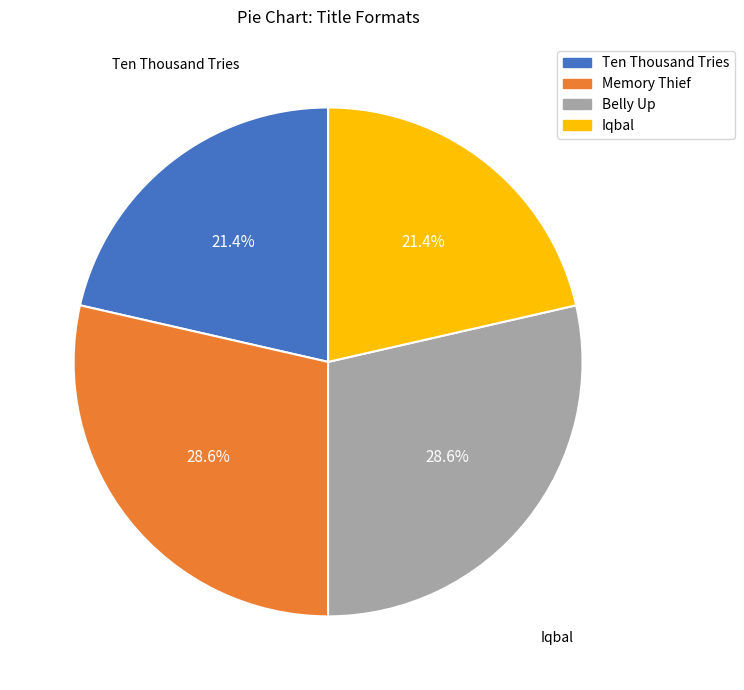

What percentage is the Memory Thief slice, to the nearest percent?

29%